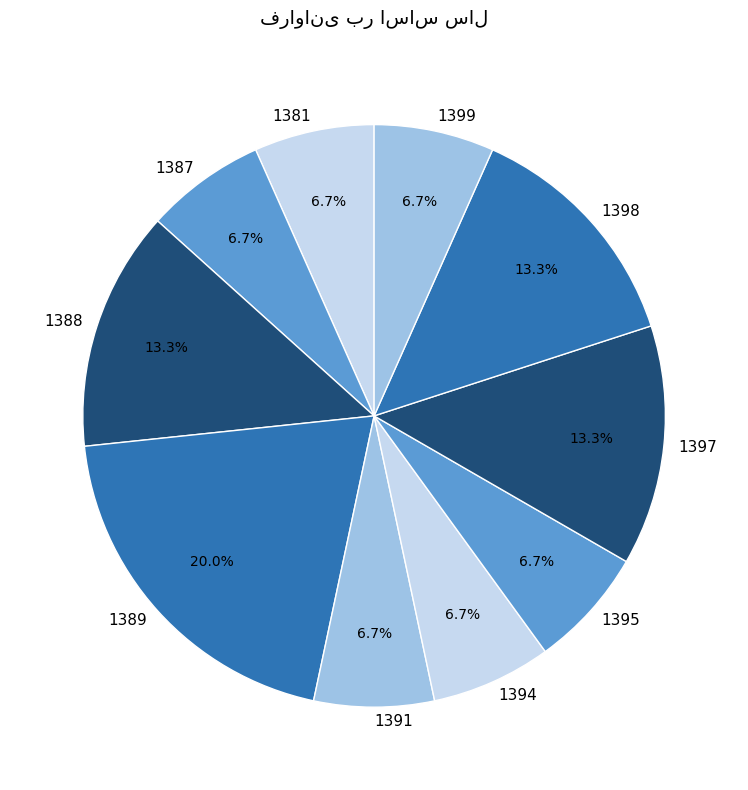

Is there a majority slice in this chart?

No